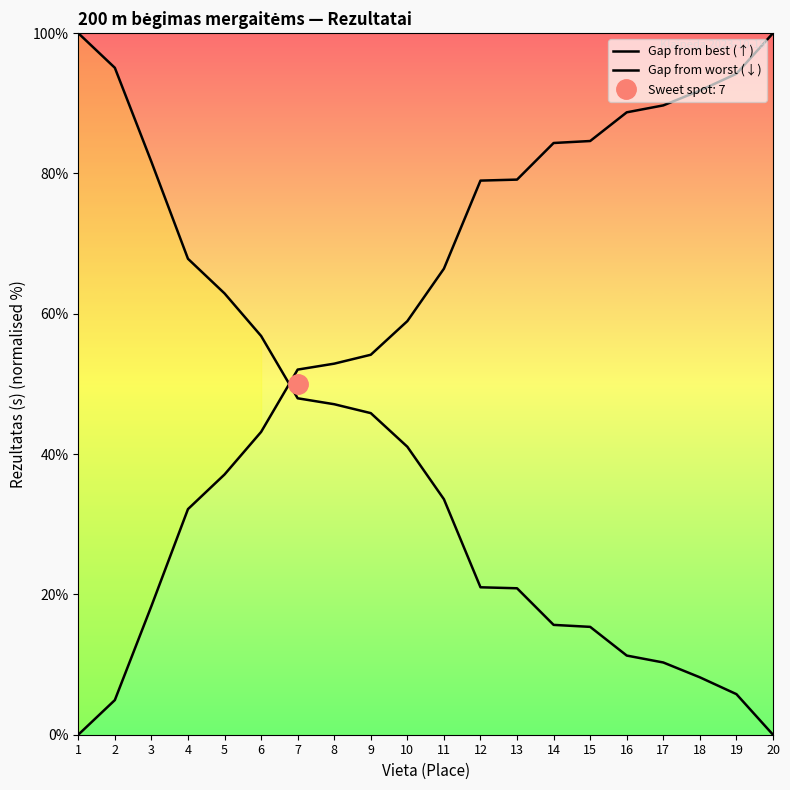

Which series has the largest range (max minus min)?

Gap from best (↑)